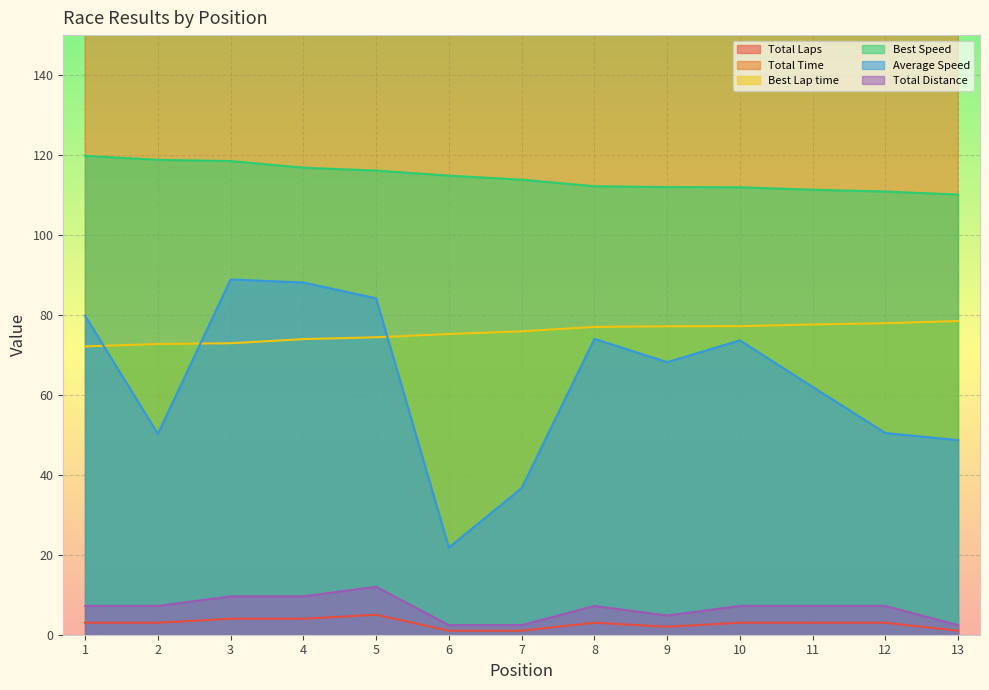

What is the lowest value of the Average Speed series?

21.8